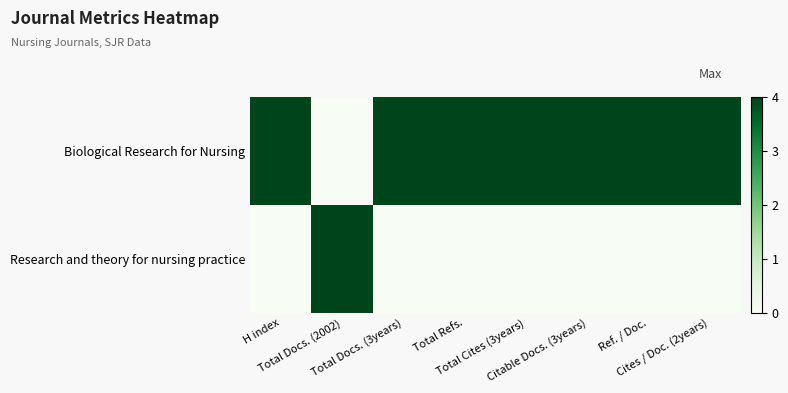

Rank the series at Cites / Doc. (2years) from lowest to highest value.

row_1, row_0